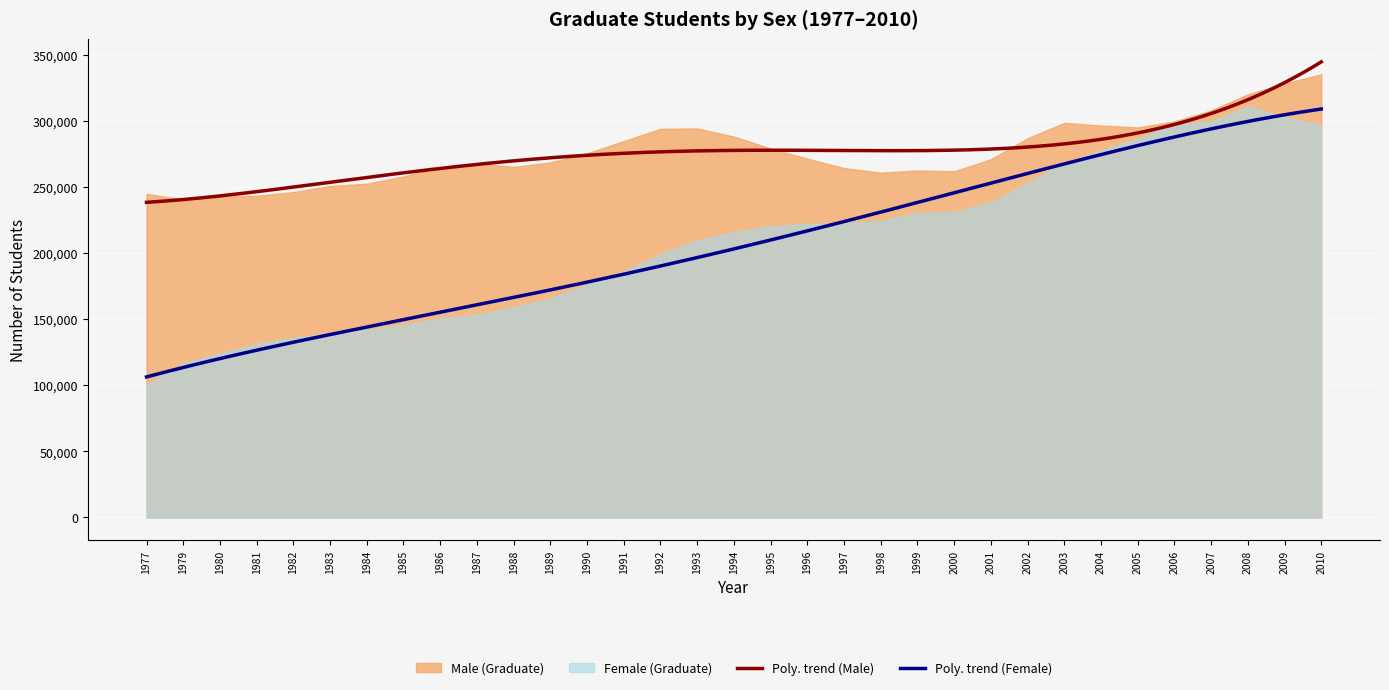

List the series in order of their peak value, lowest first.

Female (Graduate), Male (Graduate)